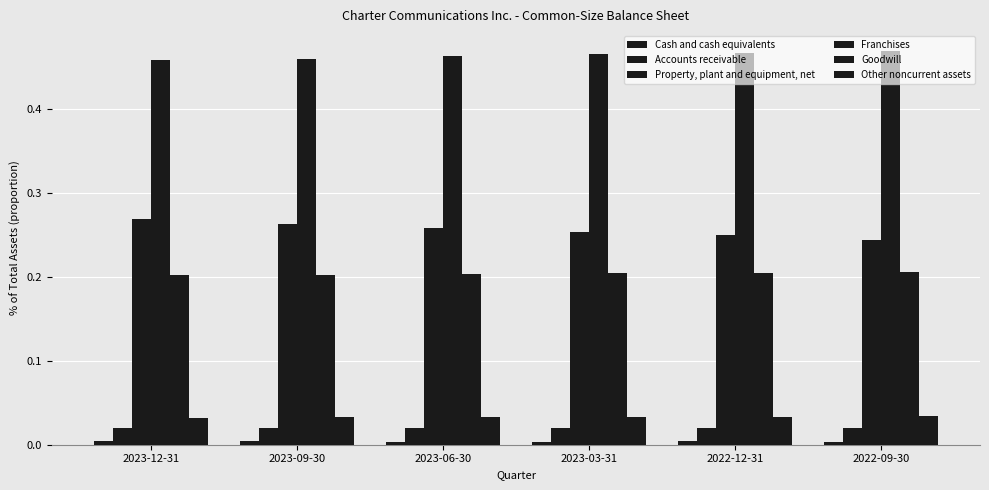

What is the label of the 1st bar from the right?

2022-09-30